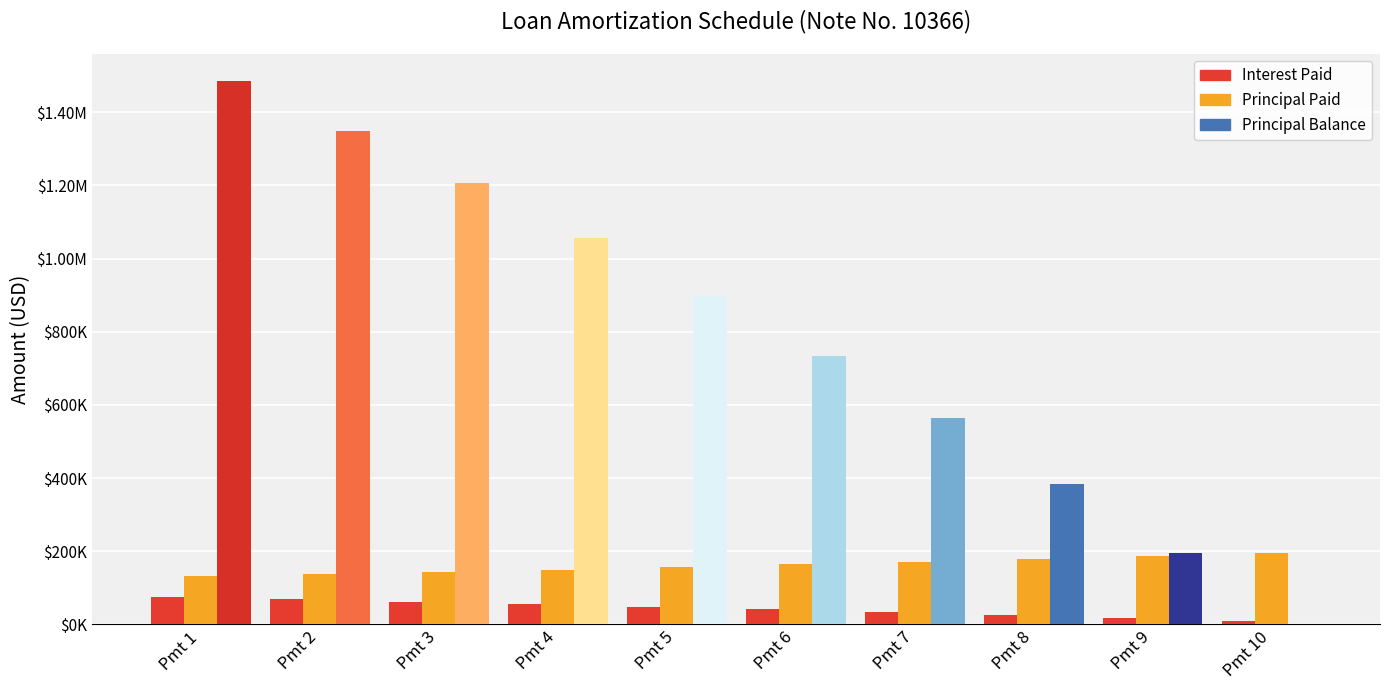

At Pmt 9, list the series in order from smallest to largest.

Interest Paid, Principal Paid, Principal Balance